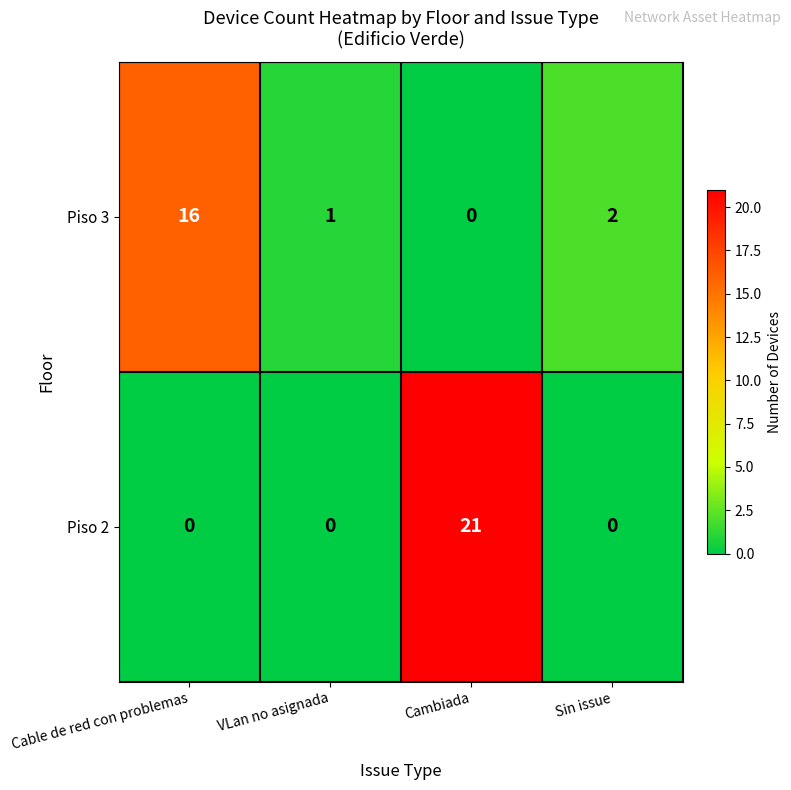

What is the sum of all Piso 3 values?

19